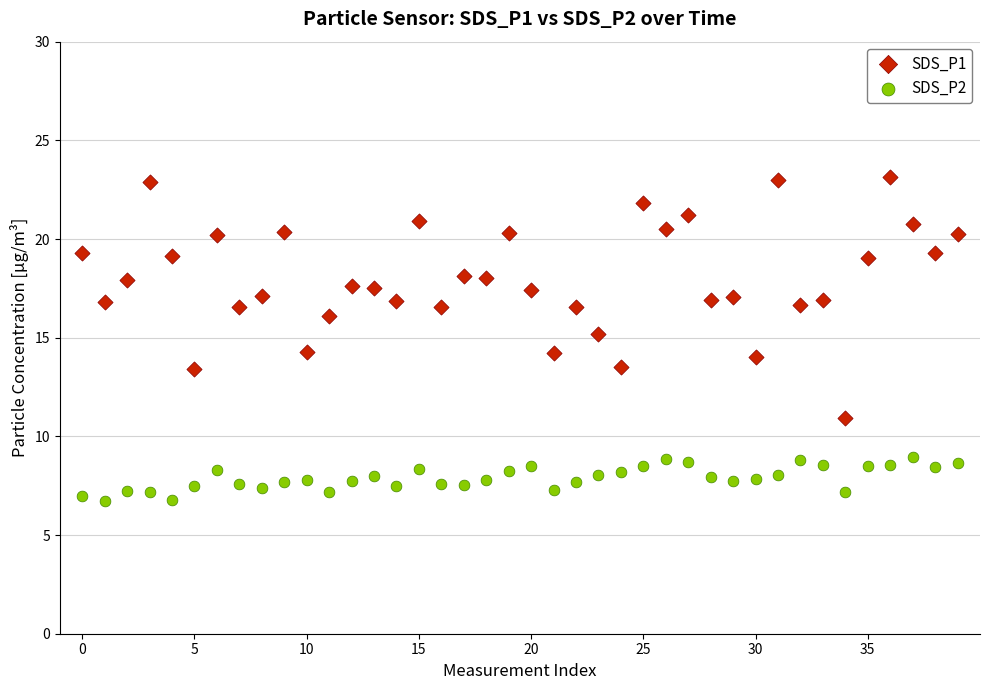

Which series reaches the maximum Y coordinate?

SDS_P1